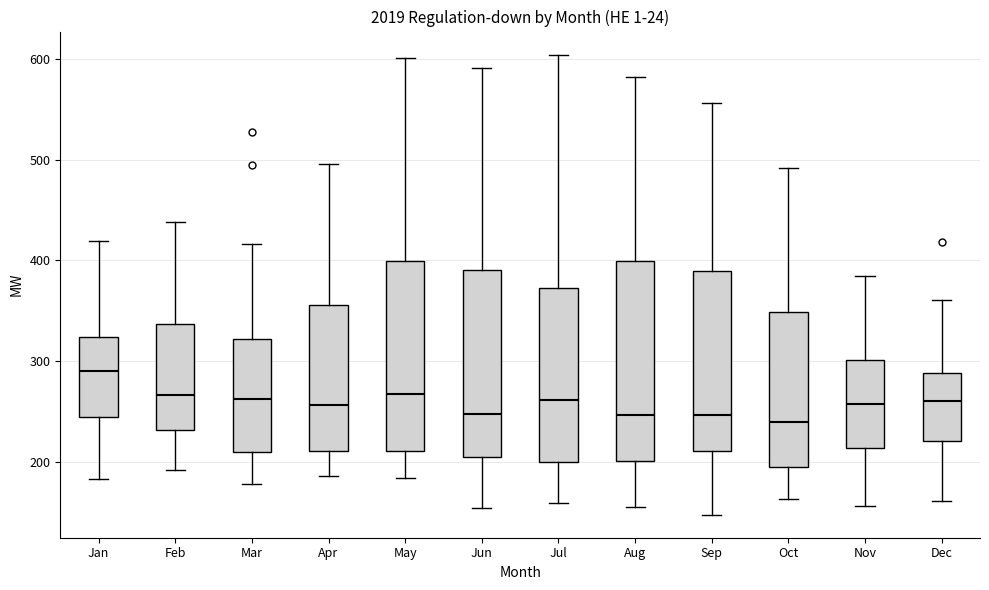

Reading left to right, read every box against the y-axis: the position of its median line, the range the box covers, and the ends of its whiskers. The values are not printed on the chart, so give them approximately, as read against the axis.

Jan: median 290, box 240 to 320, whiskers 180 to 420
Feb: median 270, box 230 to 340, whiskers 190 to 440
Mar: median 260, box 210 to 320, whiskers 180 to 420
Apr: median 260, box 210 to 360, whiskers 190 to 500
May: median 270, box 210 to 400, whiskers 180 to 600
Jun: median 250, box 210 to 390, whiskers 160 to 590
Jul: median 260, box 200 to 370, whiskers 160 to 600
Aug: median 250, box 200 to 400, whiskers 160 to 580
Sep: median 250, box 210 to 390, whiskers 150 to 560
Oct: median 240, box 200 to 350, whiskers 160 to 490
Nov: median 260, box 210 to 300, whiskers 160 to 390
Dec: median 260, box 220 to 290, whiskers 160 to 360